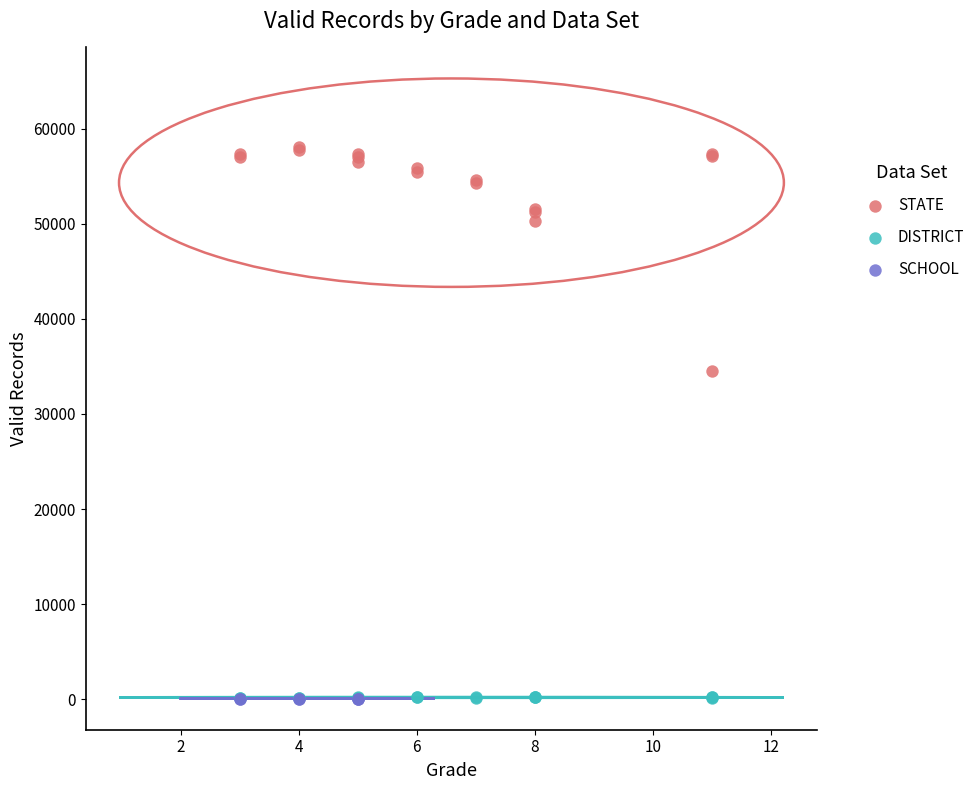

Which series contains the highest Y value?

STATE